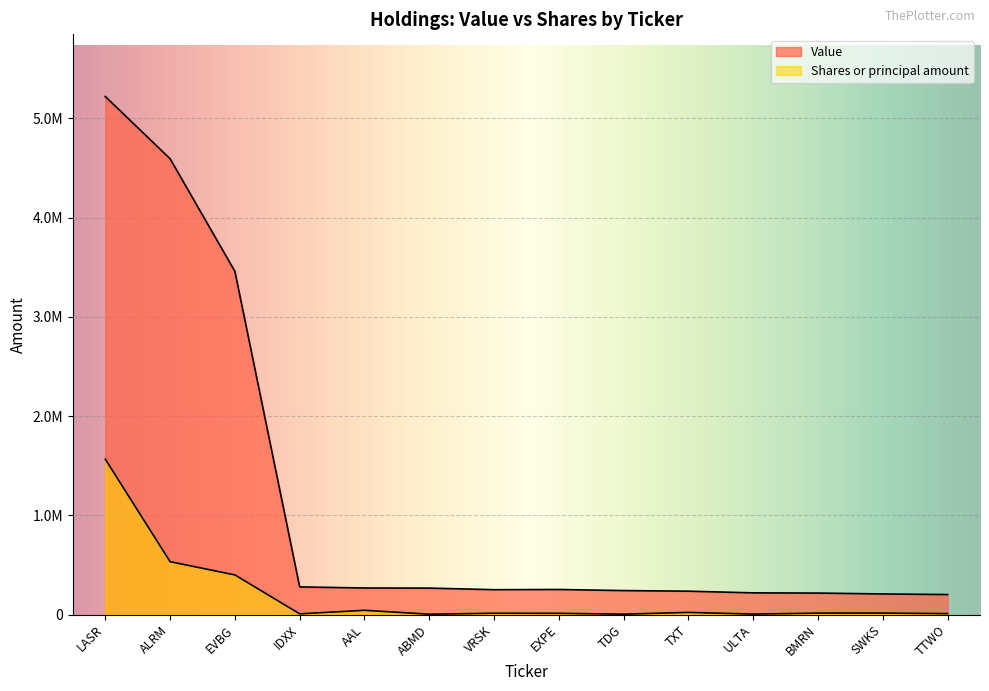

The value of Value at EVBG is 4632397.1. True or false?

False